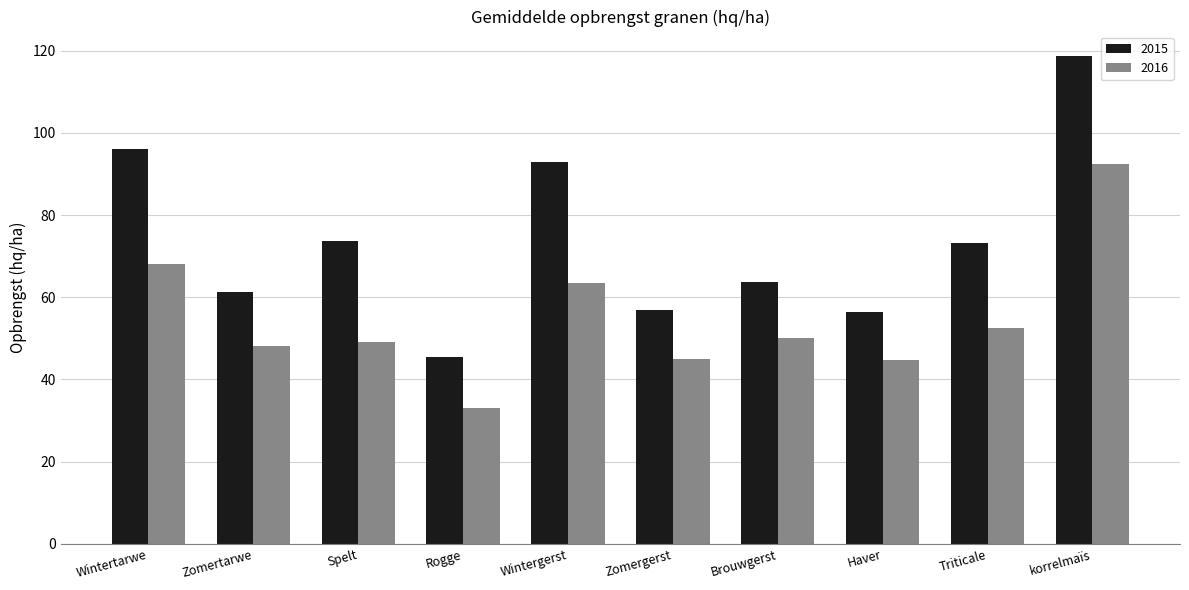

What is the difference between the highest and lowest values at Zomergerst?

11.9